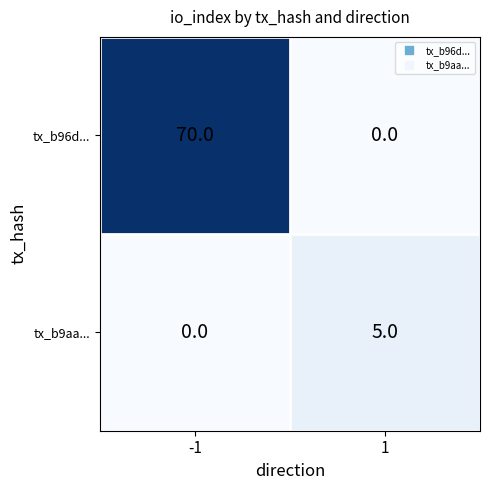

Which series has the largest total across all categories?

tx_b96d...